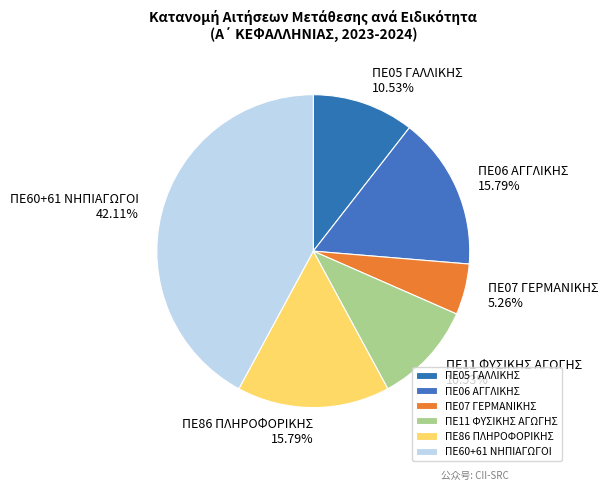

Does ΠΕ06 ΑΓΓΛΙΚΗΣ account for over 50% of the chart?

No